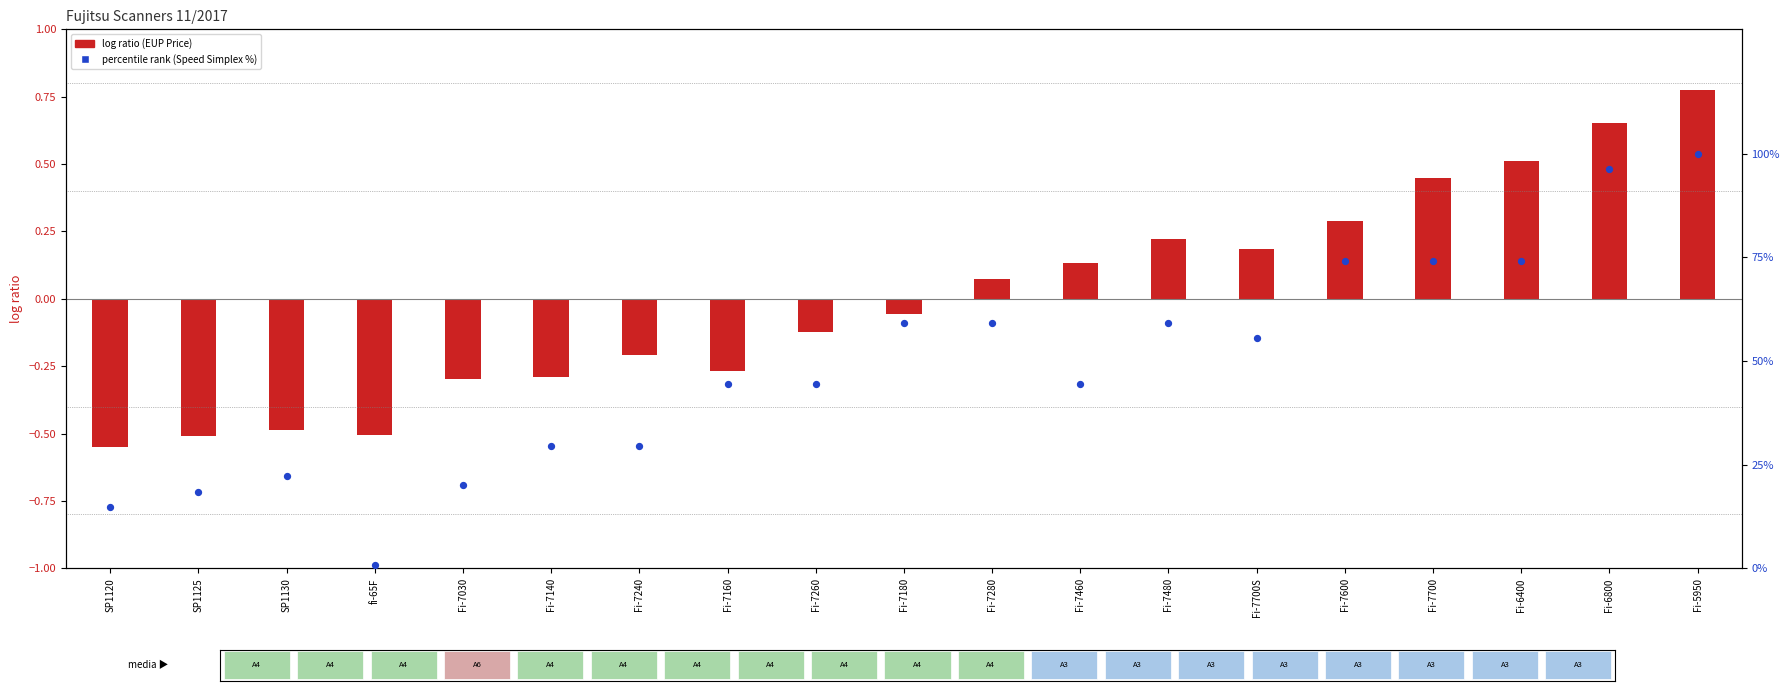

Which series has the largest total across all categories?

percentile rank within the sample